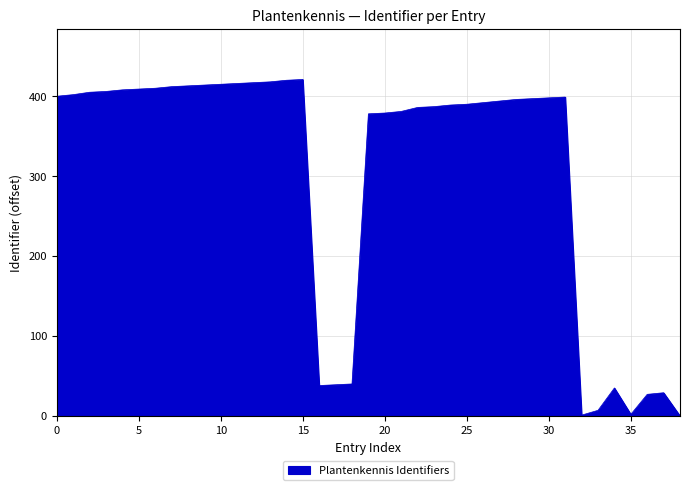

True or false: there are more than 2 points higher than both neighbors.

True